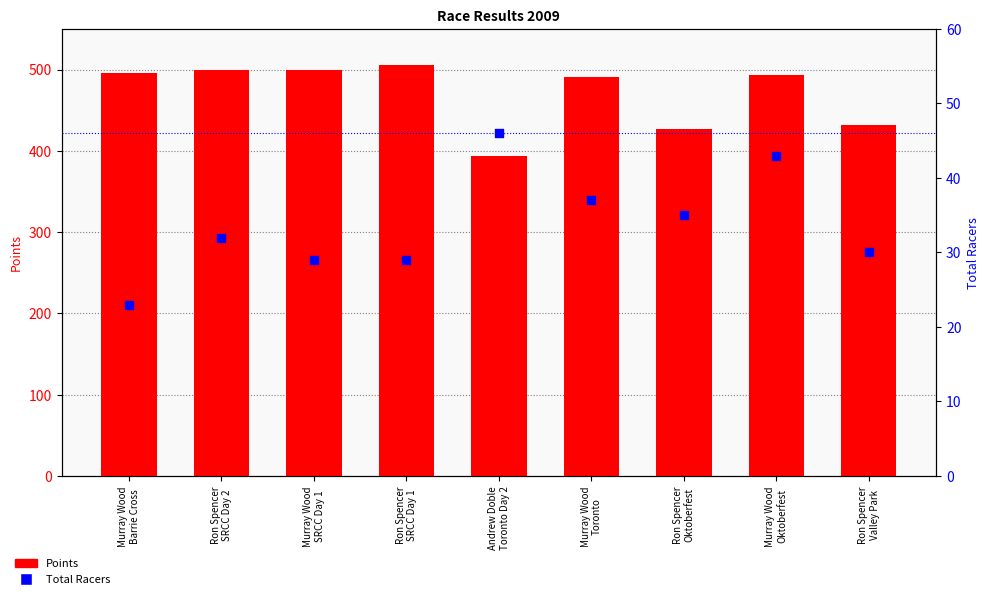

Which series contains the lowest Y value?

Total Racers